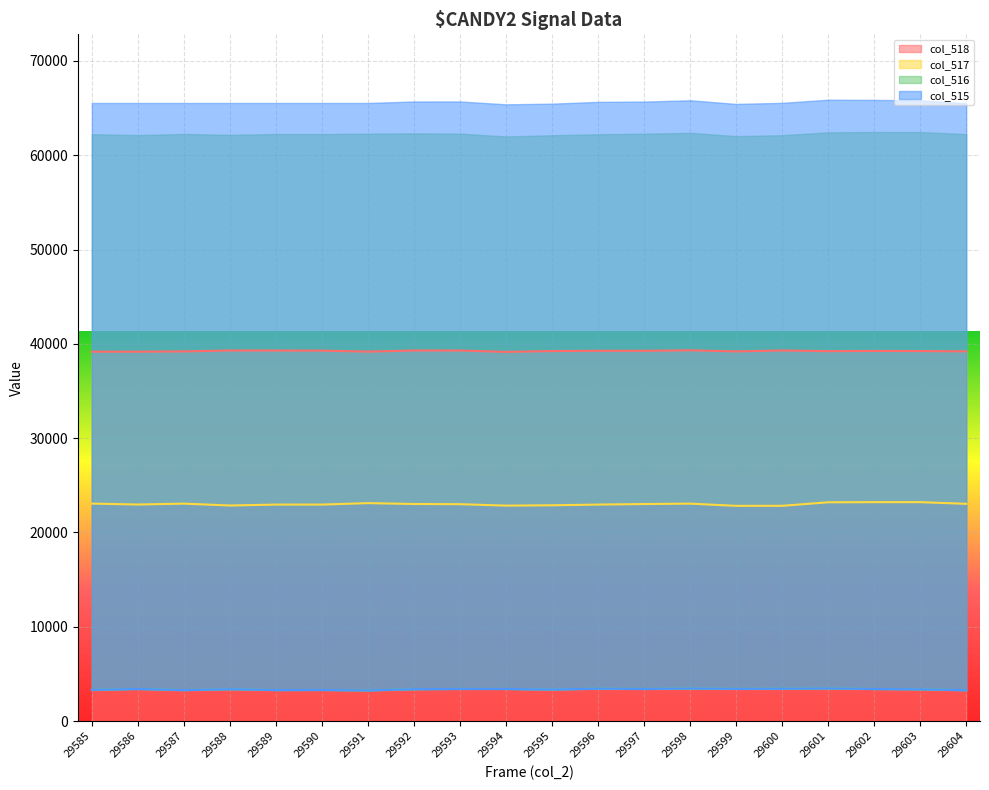

Reading left to right, transcribe all the data shown in this chart.

col_518: 39169	39166	39195	39295	39290	39280	39171	39295	39290	39143	39232	39263	39263	39312	39197	39295	39221	39246	39234	39201
col_517: 23060	22962	23056	22858	22955	22956	23110	23018	22997	22843	22882	22955	23013	23056	22822	22825	23199	23213	23214	23035
col_516: 3306	3407	3284	3382	3290	3299	3254	3382	3411	3407	3350	3436	3407	3456	3418	3430	3464	3402	3369	3273
col_515: 3306	3407	3283	3382	3289	3299	3254	3382	3411	3407	3349	3436	3407	3455	3417	3430	3463	3402	3369	3273